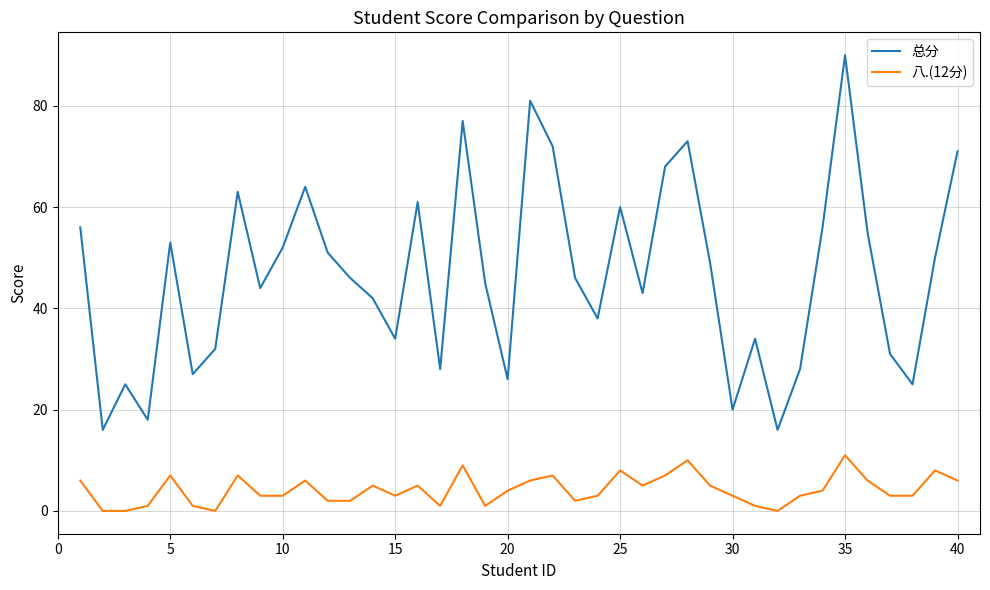

True or false: 八.(12分) and 总分 intersect in this chart.

False